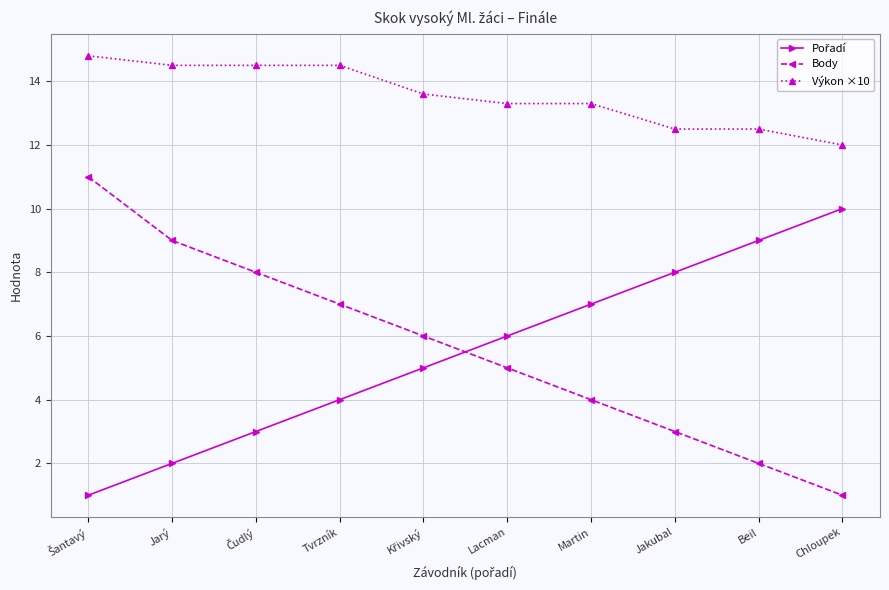

True or false: Body has more than 1 interior local peaks.

False